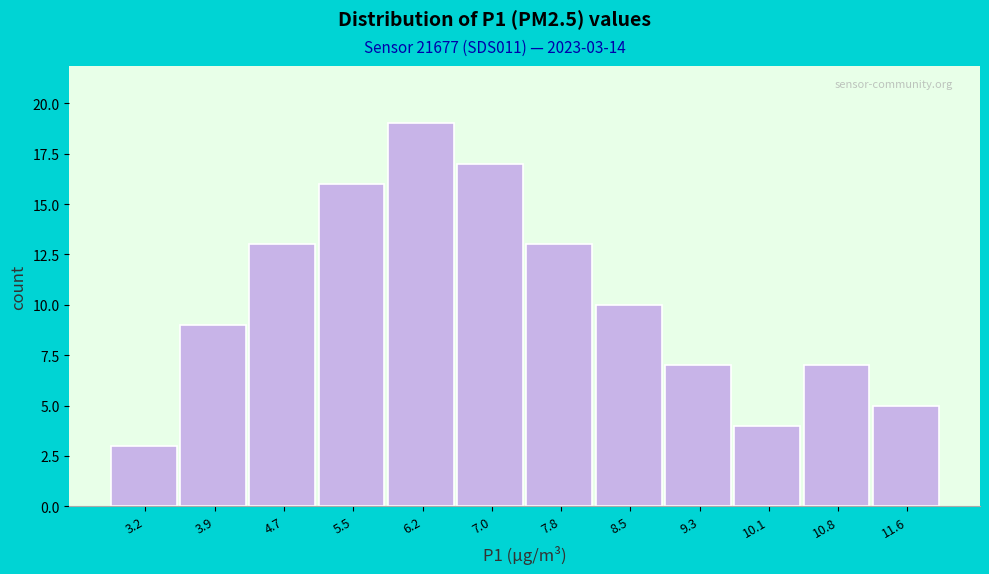

Over which range of the x-axis is the bar tallest?

5.8 to 6.6